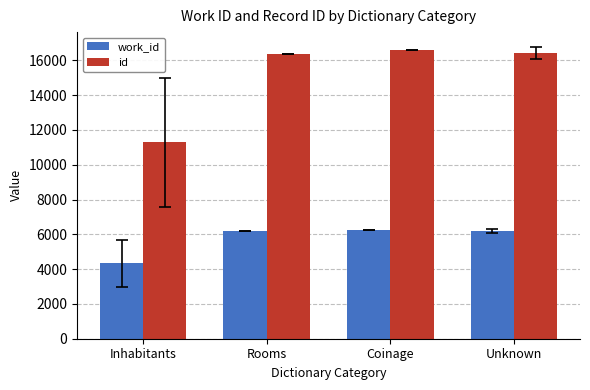

Which category has the lowest value across all series?

Inhabitants